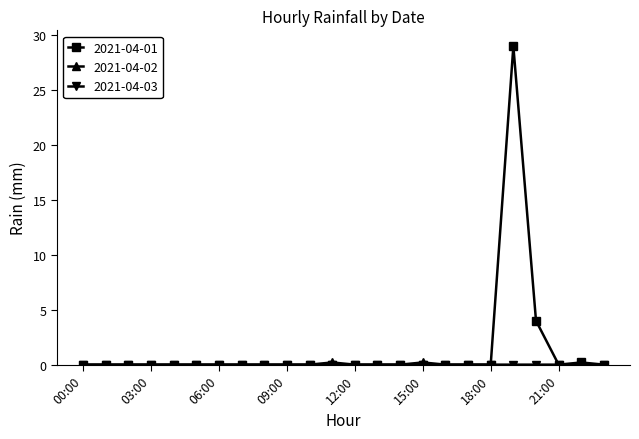

What is the maximum value shown in the chart?

29.0